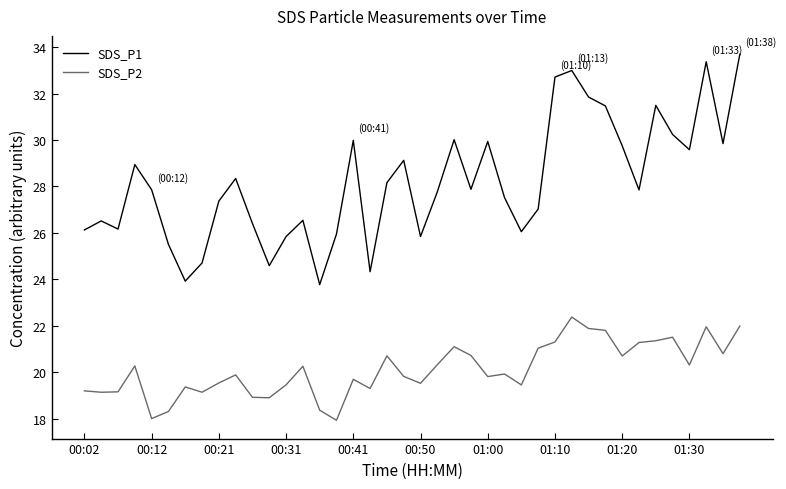

How many lines are shown in the chart?

2